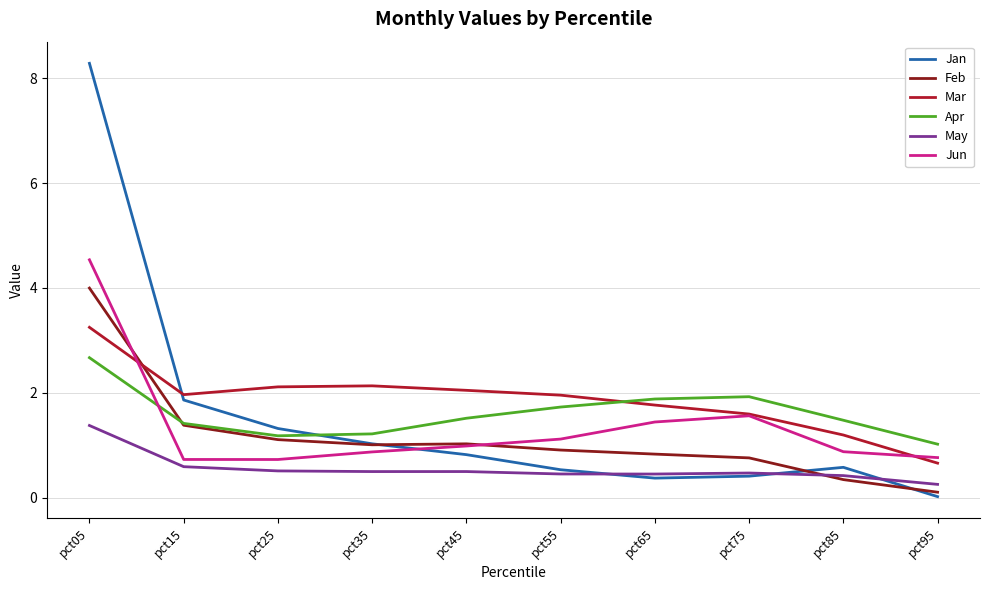

How many intersections are there between Jan and May?

3